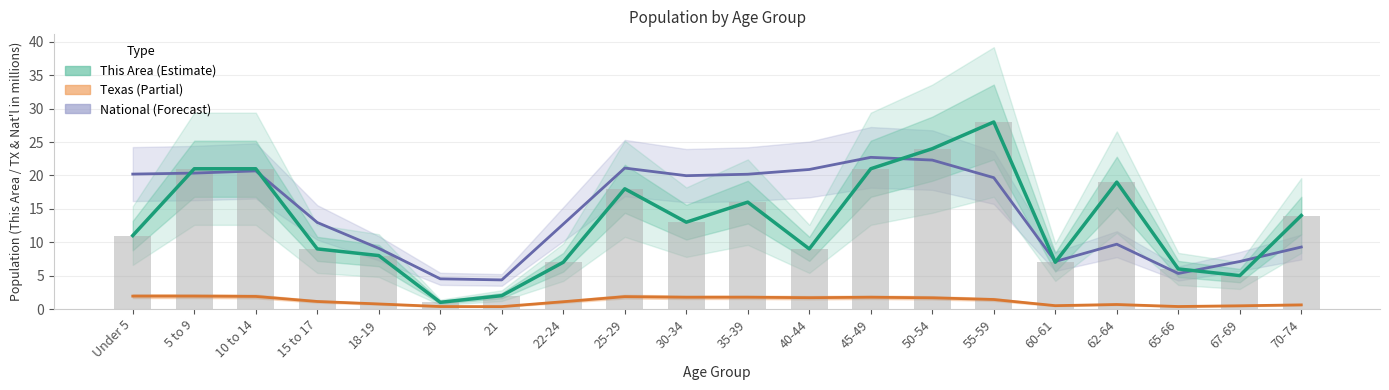

List the series in order of their peak value, lowest first.

Texas, National, This Area